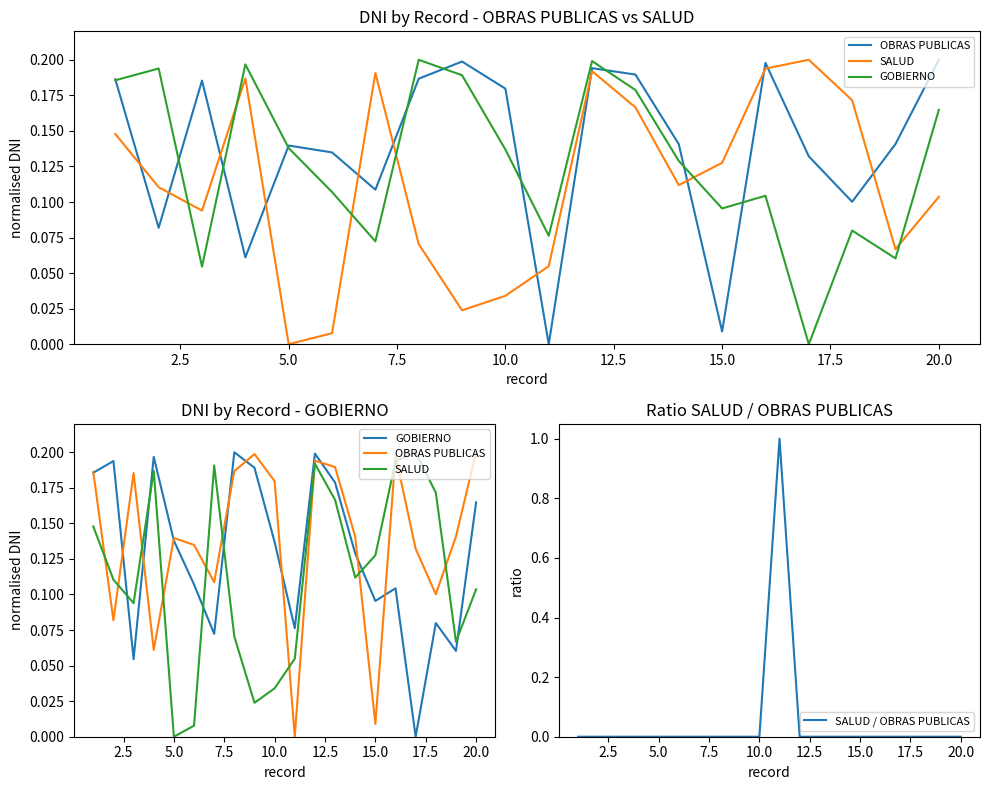

What is the difference between the second highest and minimum values in the SALUD series?

0.2